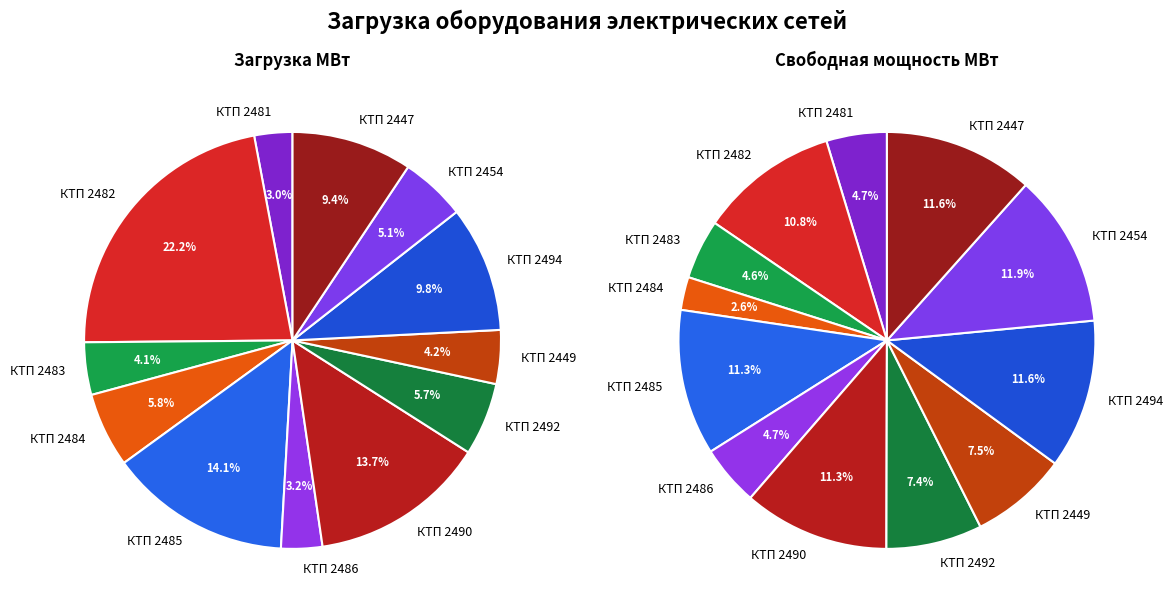

Is there a majority slice in this chart?

No